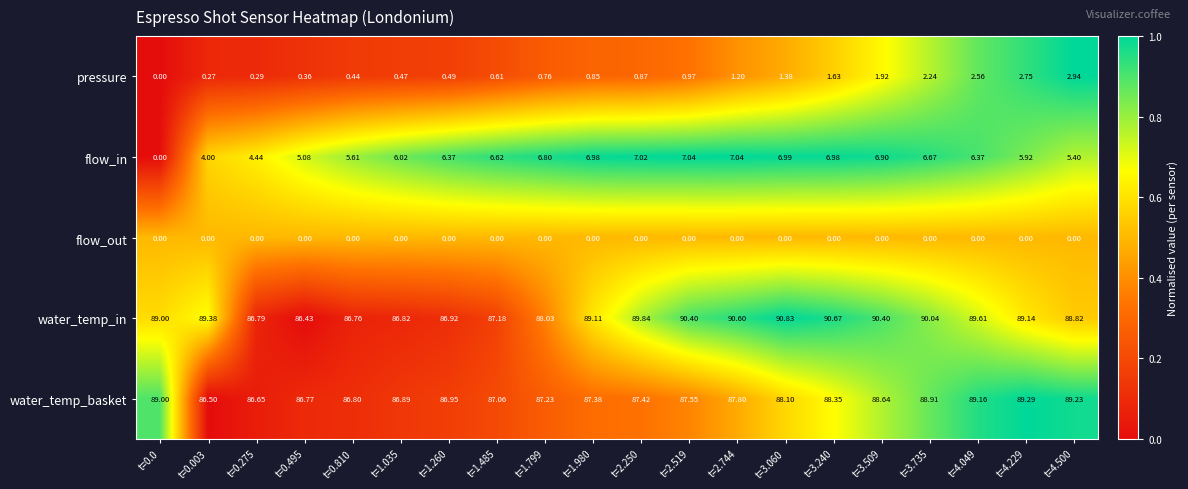

At t=4.500, list the series in order from smallest to largest.

flow_out, pressure, flow_in, water_temp_in, water_temp_basket